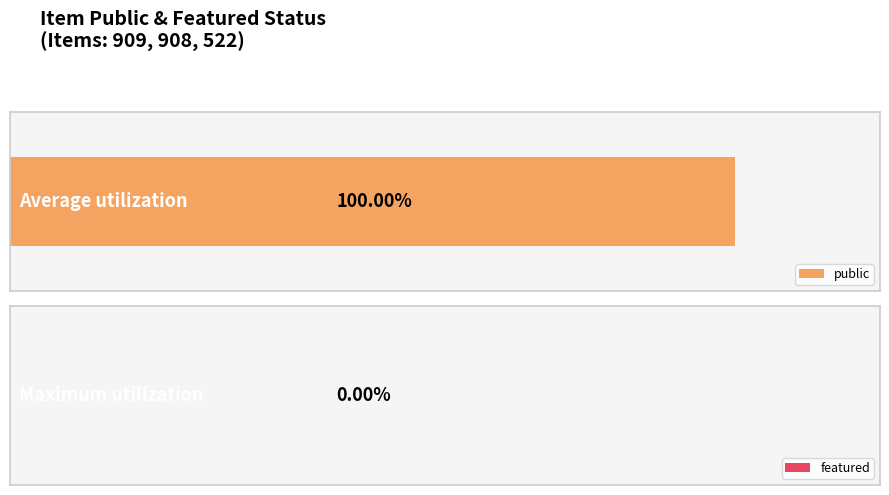

Which series has the widest spread of values?

public